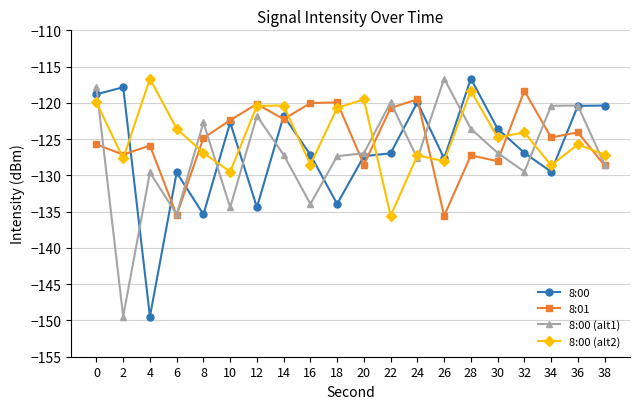

What is the greatest value displayed?

-116.7